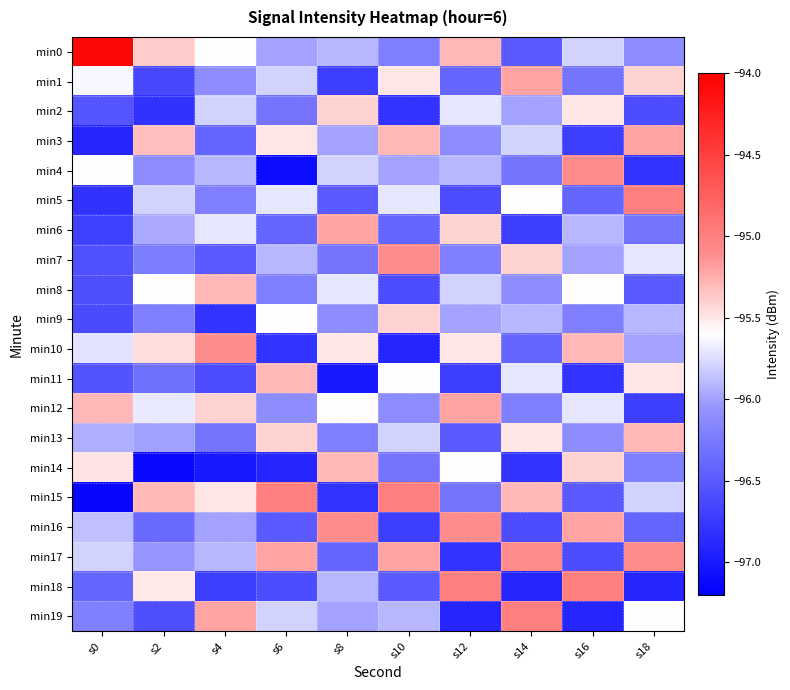

Reading right to left, what are all the values shown in this chart?

min0: s18=-96.1	s16=-95.8	s14=-96.5	s12=-95.3	s10=-96.2	s8=-95.9	s6=-96.0	s4=-95.6	s2=-95.4	s0=-94.1
min1: s18=-95.4	s16=-96.3	s14=-95.2	s12=-96.4	s10=-95.5	s8=-96.7	s6=-95.8	s4=-96.1	s2=-96.6	s0=-95.6
min2: s18=-96.6	s16=-95.5	s14=-96.0	s12=-95.7	s10=-96.8	s8=-95.4	s6=-96.3	s4=-95.8	s2=-96.8	s0=-96.5
min3: s18=-95.2	s16=-96.7	s14=-95.8	s12=-96.1	s10=-95.3	s8=-96.0	s6=-95.5	s4=-96.4	s2=-95.3	s0=-96.9
min4: s18=-96.8	s16=-95.1	s14=-96.3	s12=-95.9	s10=-96.0	s8=-95.8	s6=-97.1	s4=-95.9	s2=-96.1	s0=-95.6
min5: s18=-95.0	s16=-96.4	s14=-95.6	s12=-96.6	s10=-95.7	s8=-96.5	s6=-95.7	s4=-96.2	s2=-95.8	s0=-96.8
min6: s18=-96.3	s16=-95.9	s14=-96.7	s12=-95.4	s10=-96.4	s8=-95.2	s6=-96.4	s4=-95.7	s2=-96.0	s0=-96.7
min7: s18=-95.7	s16=-96.0	s14=-95.4	s12=-96.2	s10=-95.1	s8=-96.3	s6=-95.9	s4=-96.5	s2=-96.2	s0=-96.6
min8: s18=-96.5	s16=-95.6	s14=-96.1	s12=-95.8	s10=-96.6	s8=-95.7	s6=-96.2	s4=-95.3	s2=-95.6	s0=-96.6
min9: s18=-95.9	s16=-96.2	s14=-95.9	s12=-96.0	s10=-95.4	s8=-96.1	s6=-95.6	s4=-96.8	s2=-96.2	s0=-96.6
min10: s18=-96.0	s16=-95.3	s14=-96.4	s12=-95.5	s10=-96.9	s8=-95.5	s6=-96.8	s4=-95.1	s2=-95.5	s0=-95.7
min11: s18=-95.5	s16=-96.8	s14=-95.7	s12=-96.7	s10=-95.6	s8=-97.0	s6=-95.3	s4=-96.6	s2=-96.3	s0=-96.5
min12: s18=-96.7	s16=-95.7	s14=-96.2	s12=-95.2	s10=-96.1	s8=-95.6	s6=-96.1	s4=-95.4	s2=-95.7	s0=-95.3
min13: s18=-95.3	s16=-96.1	s14=-95.5	s12=-96.5	s10=-95.8	s8=-96.2	s6=-95.4	s4=-96.3	s2=-96.0	s0=-95.9
min14: s18=-96.2	s16=-95.4	s14=-96.8	s12=-95.6	s10=-96.3	s8=-95.3	s6=-96.9	s4=-97.0	s2=-97.1	s0=-95.5
min15: s18=-95.8	s16=-96.5	s14=-95.3	s12=-96.3	s10=-95.0	s8=-96.8	s6=-95.0	s4=-95.5	s2=-95.3	s0=-97.1
min16: s18=-96.4	s16=-95.2	s14=-96.6	s12=-95.1	s10=-96.7	s8=-95.1	s6=-96.5	s4=-96.0	s2=-96.4	s0=-95.9
min17: s18=-95.1	s16=-96.6	s14=-95.1	s12=-96.8	s10=-95.2	s8=-96.4	s6=-95.2	s4=-95.9	s2=-96.1	s0=-95.8
min18: s18=-96.9	s16=-95.0	s14=-96.9	s12=-95.0	s10=-96.5	s8=-95.9	s6=-96.6	s4=-96.7	s2=-95.5	s0=-96.4
min19: s18=-95.6	s16=-96.9	s14=-95.0	s12=-96.9	s10=-95.9	s8=-96.0	s6=-95.8	s4=-95.2	s2=-96.6	s0=-96.2